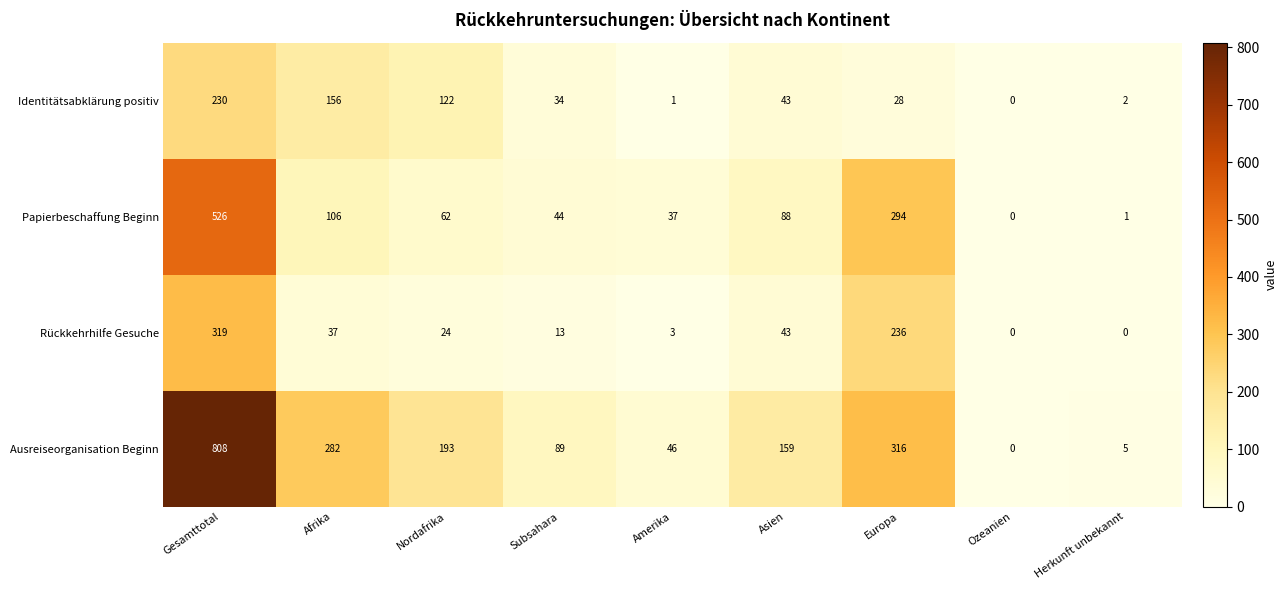

The Rückkehrhilfe Gesuche series shows 128 at Ozeanien. True or false?

False